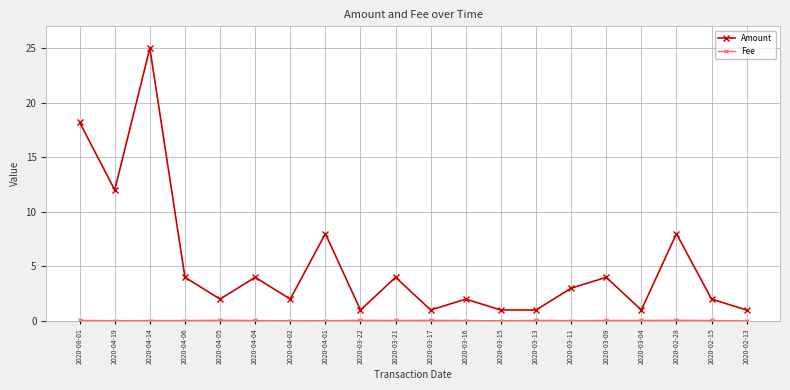

At which category does Amount reach its first local peak?

2020-04-14